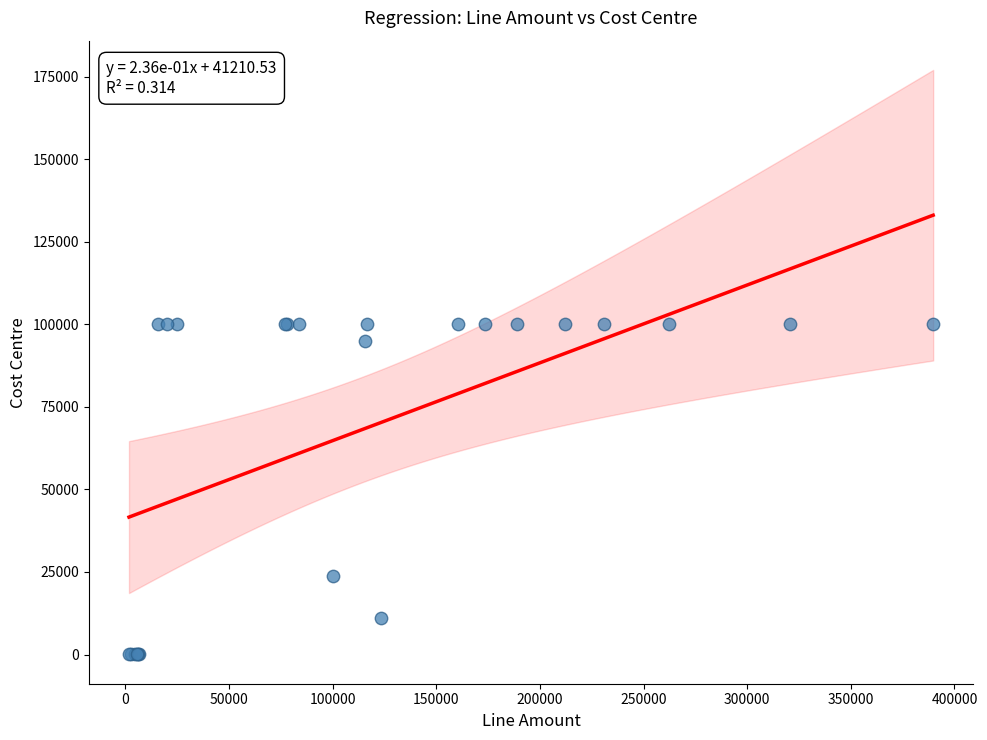

What Y value in the scatter plot is closest to 50006?

23900